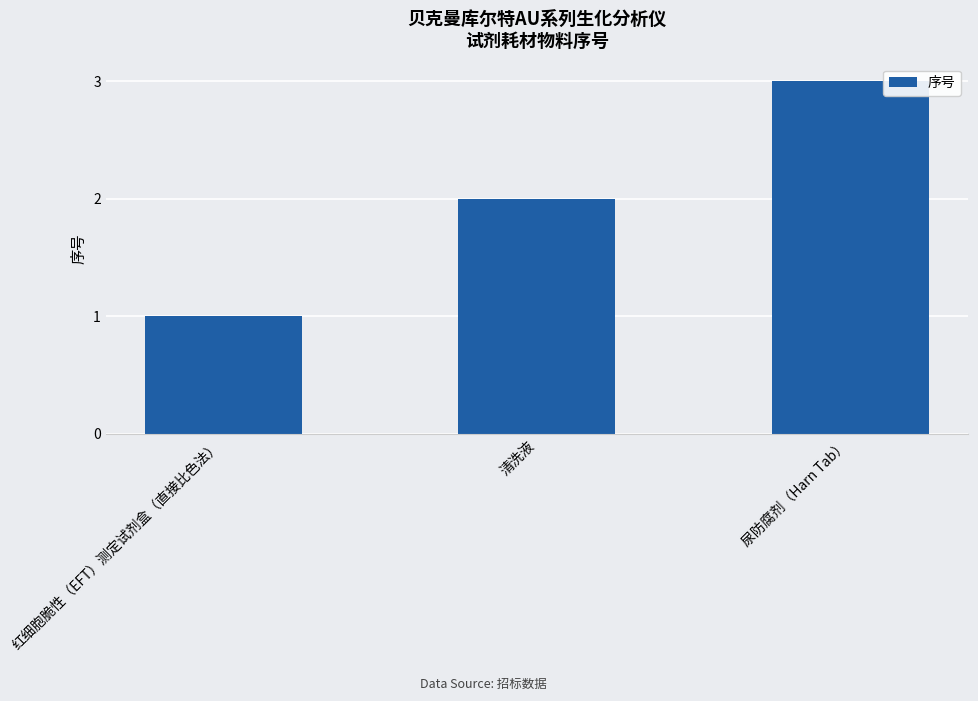

What position from the left is 红细胞脆性（EFT）测定试剂盒（直接比色法）?

1